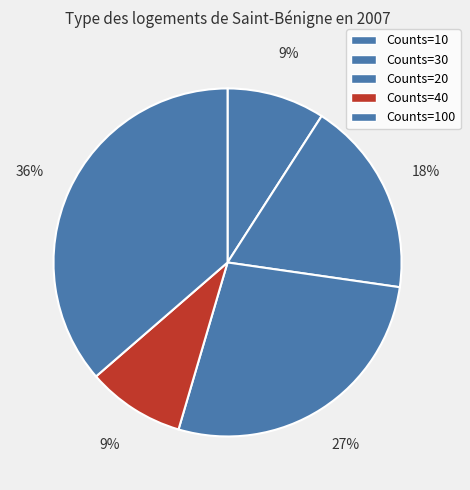

Count the number of slices in the pie.

5